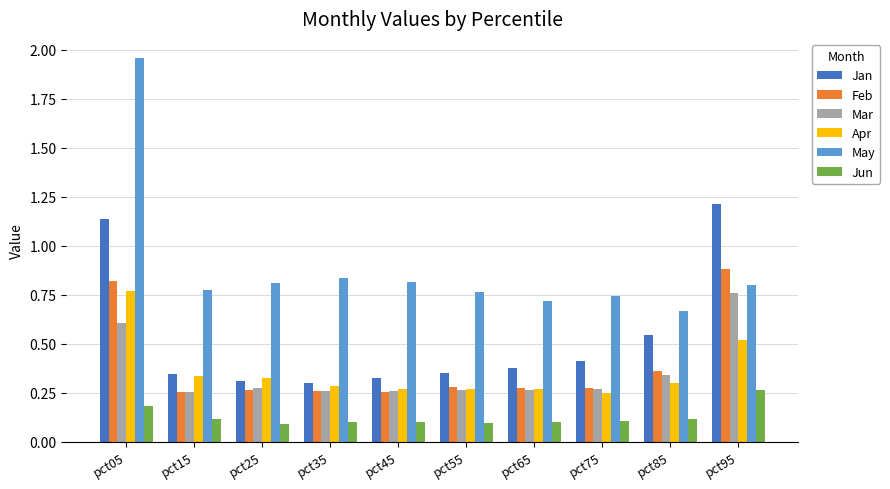

What is the sum of the Jan values at pct95 and pct75?

1.6